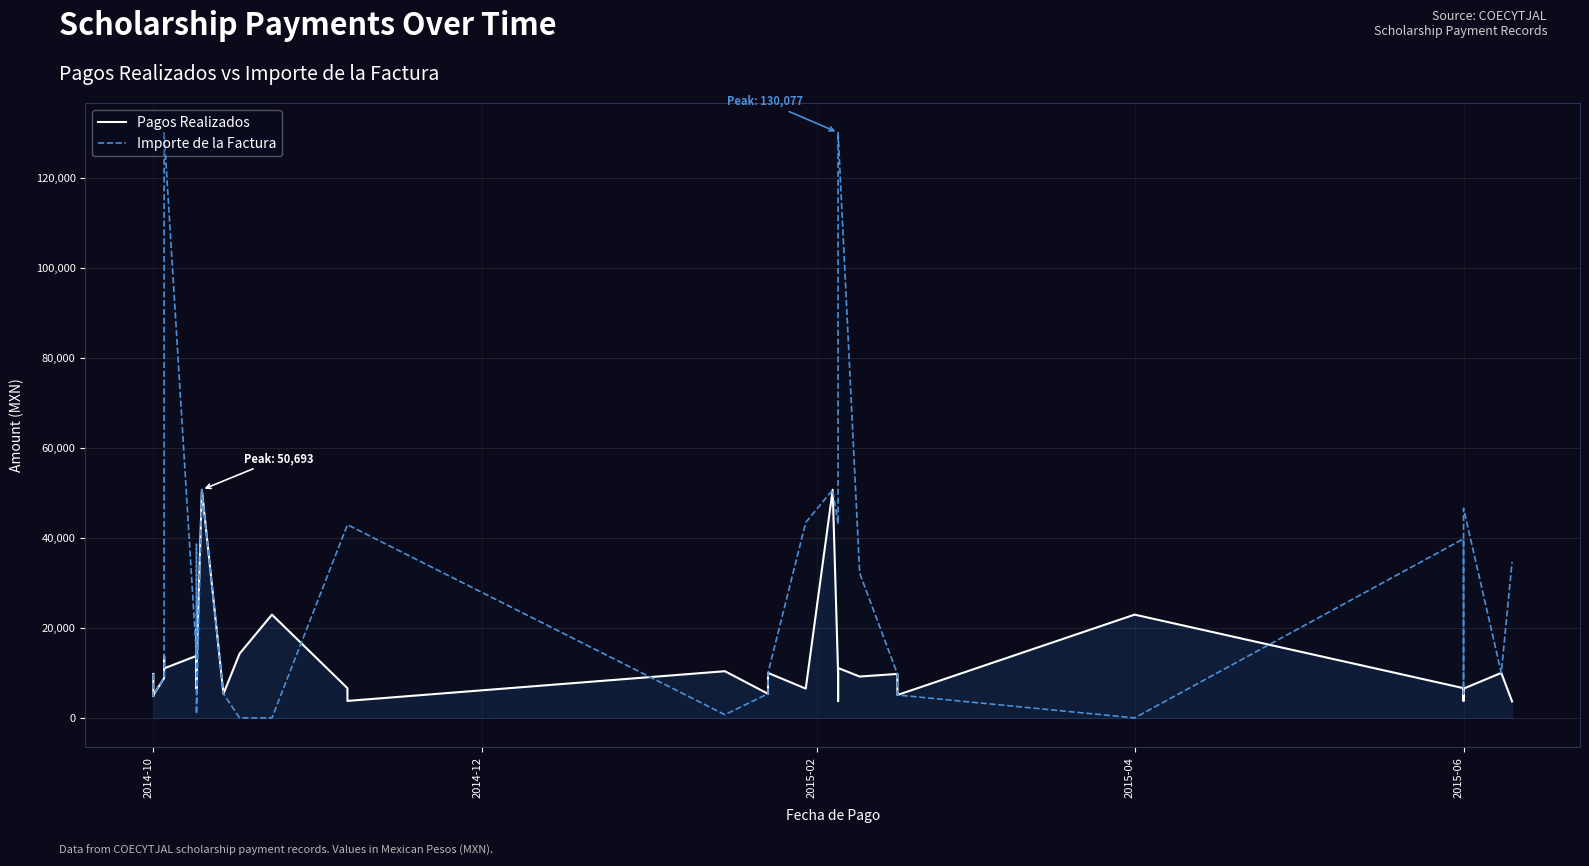

After their last crossing, which series has the higher values: Pagos Realizados or Importe de la Factura?

Importe de la Factura